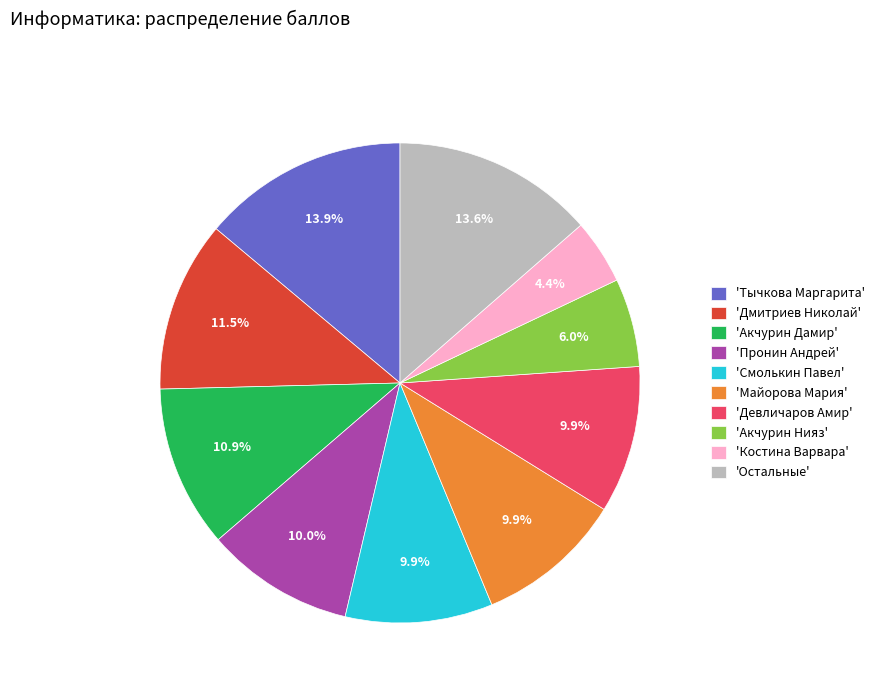

What is the smallest slice in the pie chart?

'Костина Варвара'